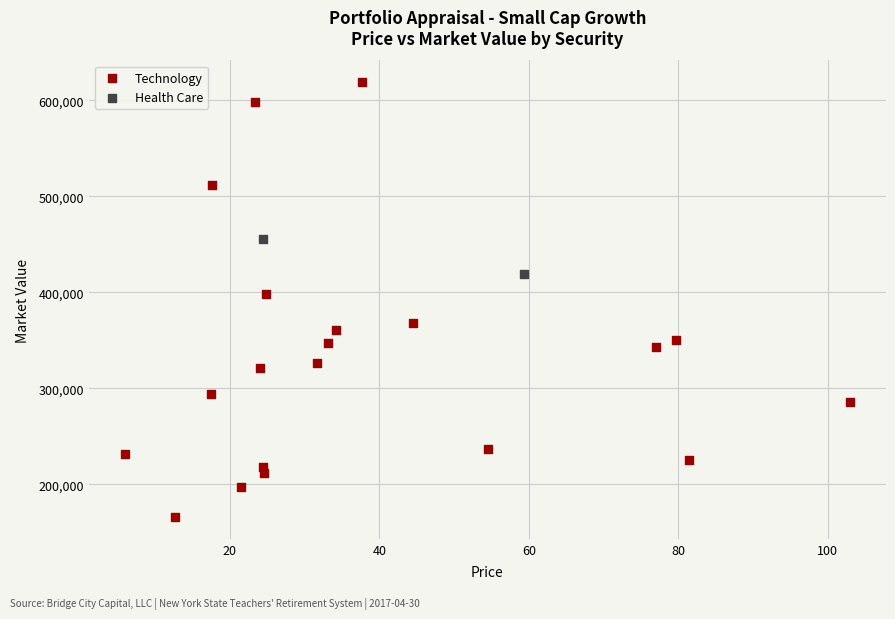

What are all the series names shown in the legend?

Technology, Health Care